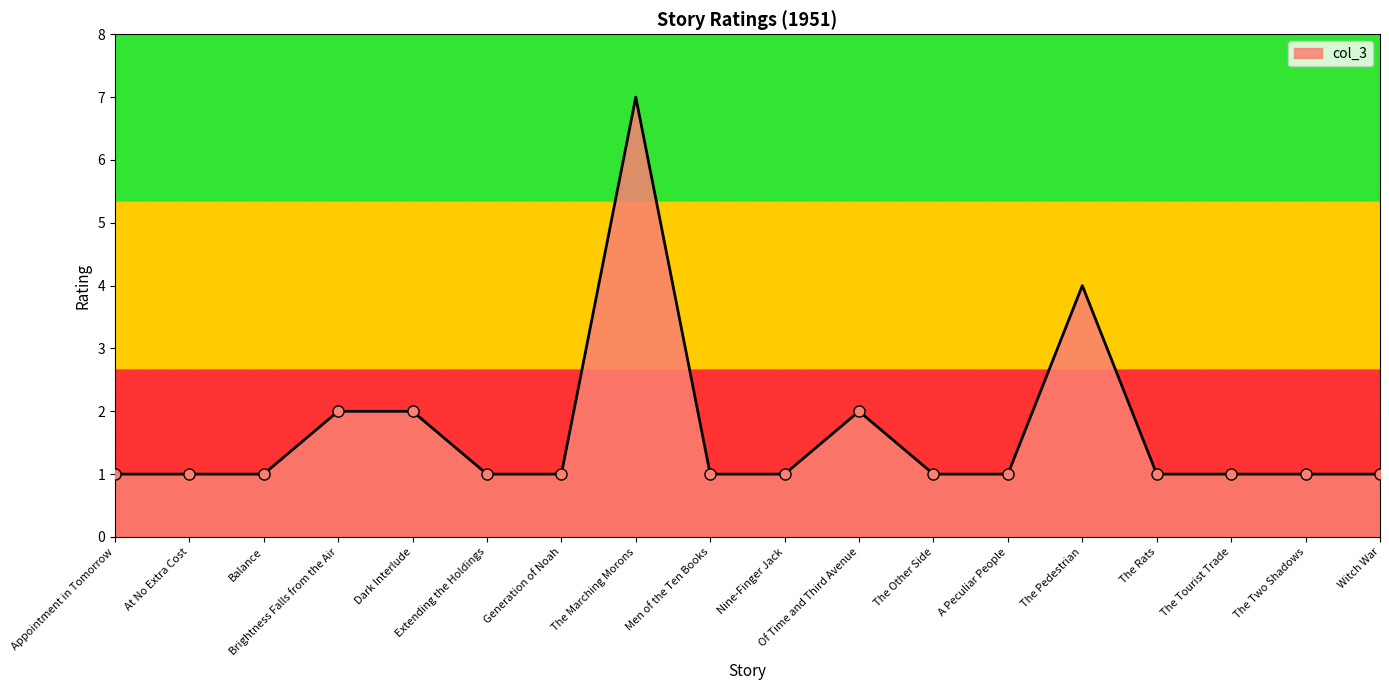

Which label corresponds to the largest value in the chart?

The Marching Morons